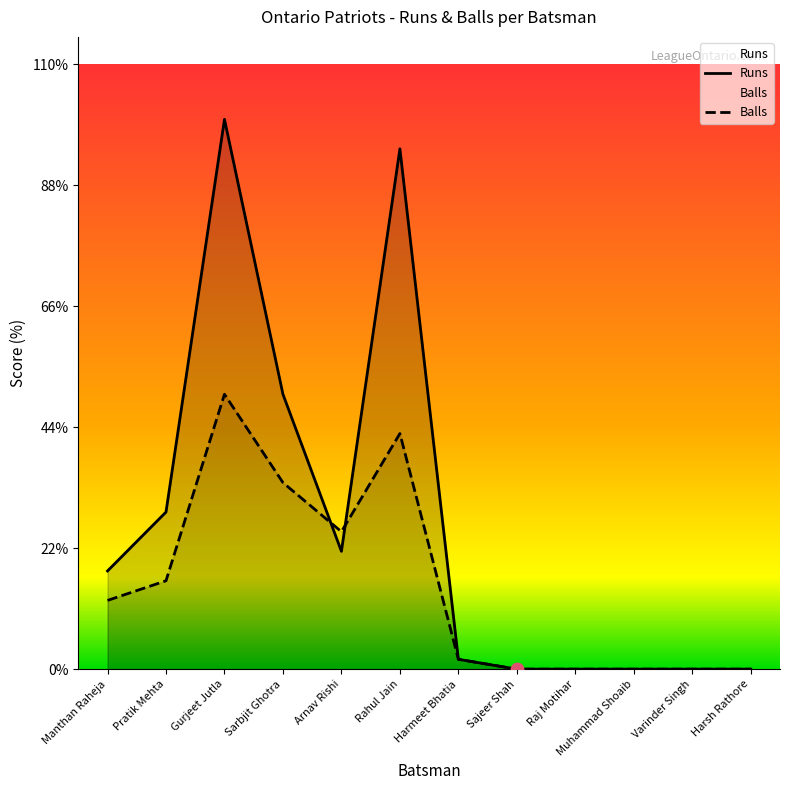

At how many categories does at least one series exceed 3?

6